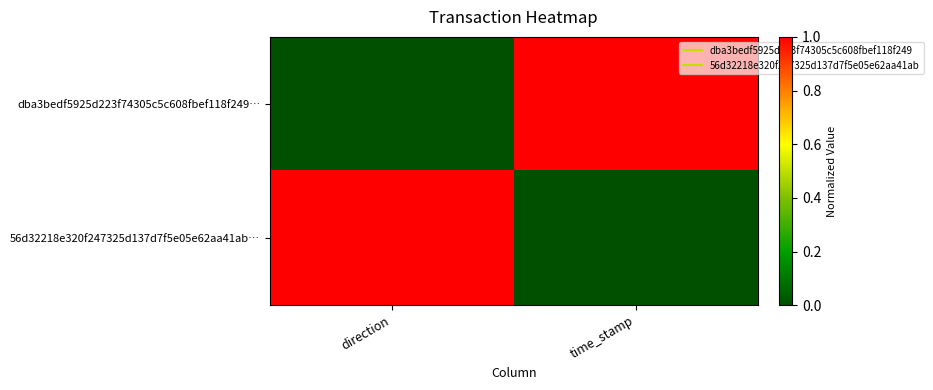

Between direction and time_stamp, which is larger?

time_stamp